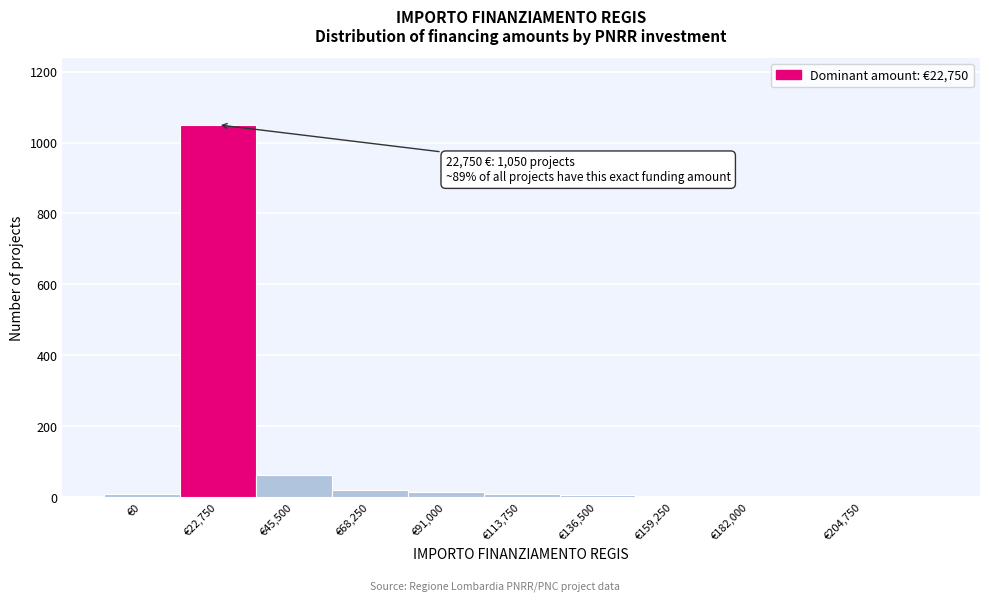

Where is the data nearest to the value 526?

€45,500